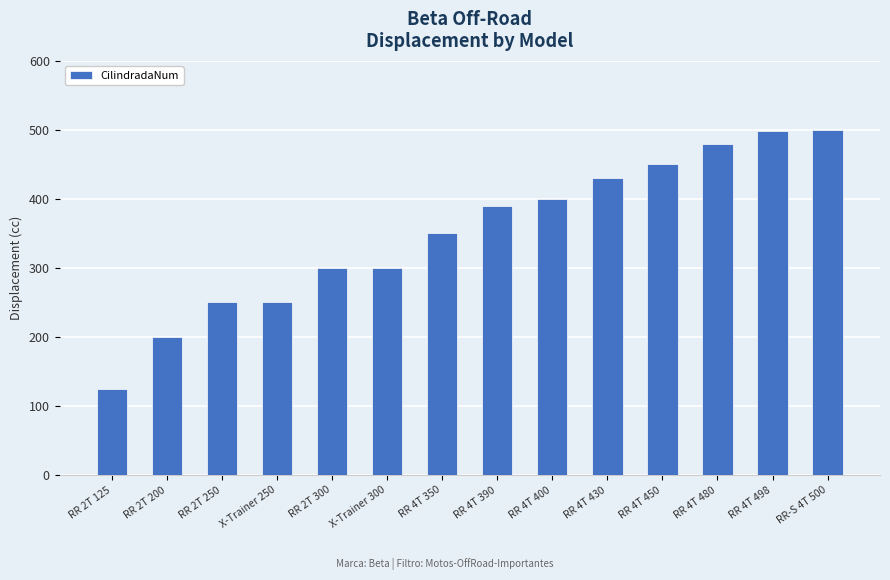

What is the minimum value shown in the chart?

125